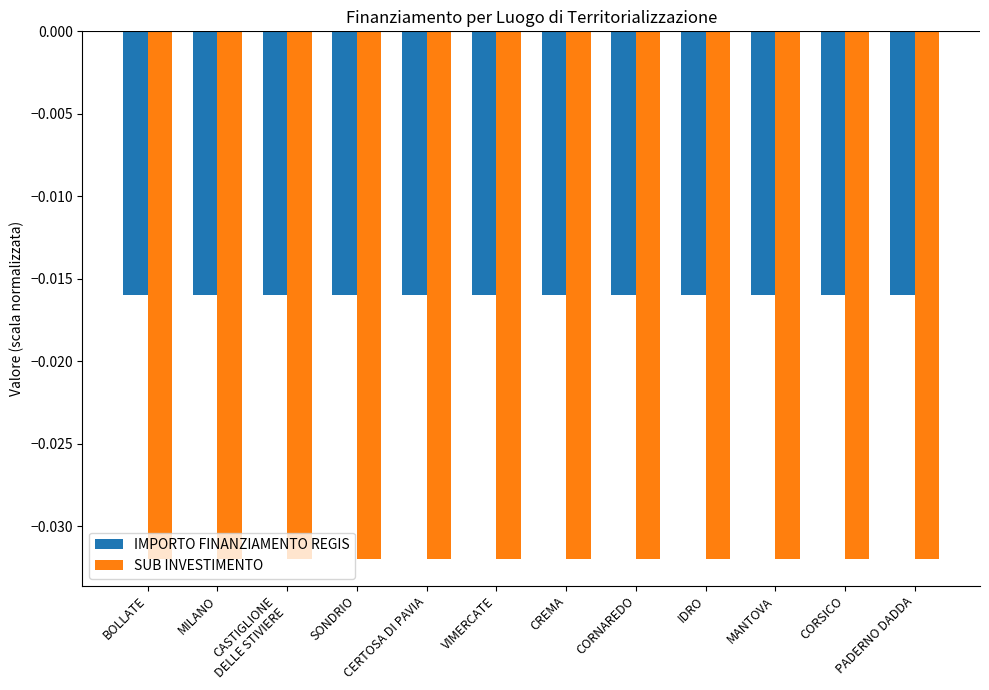

At CERTOSA DI PAVIA, list the series in order from smallest to largest.

SUB INVESTIMENTO, IMPORTO FINANZIAMENTO REGIS